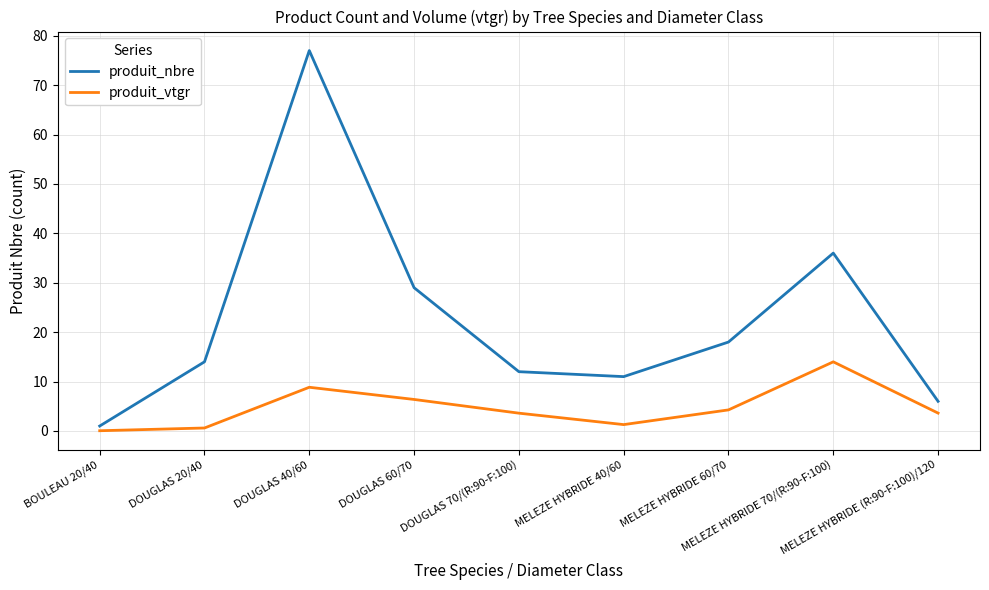

What are all the series names shown in the legend?

produit_nbre, produit_vtgr